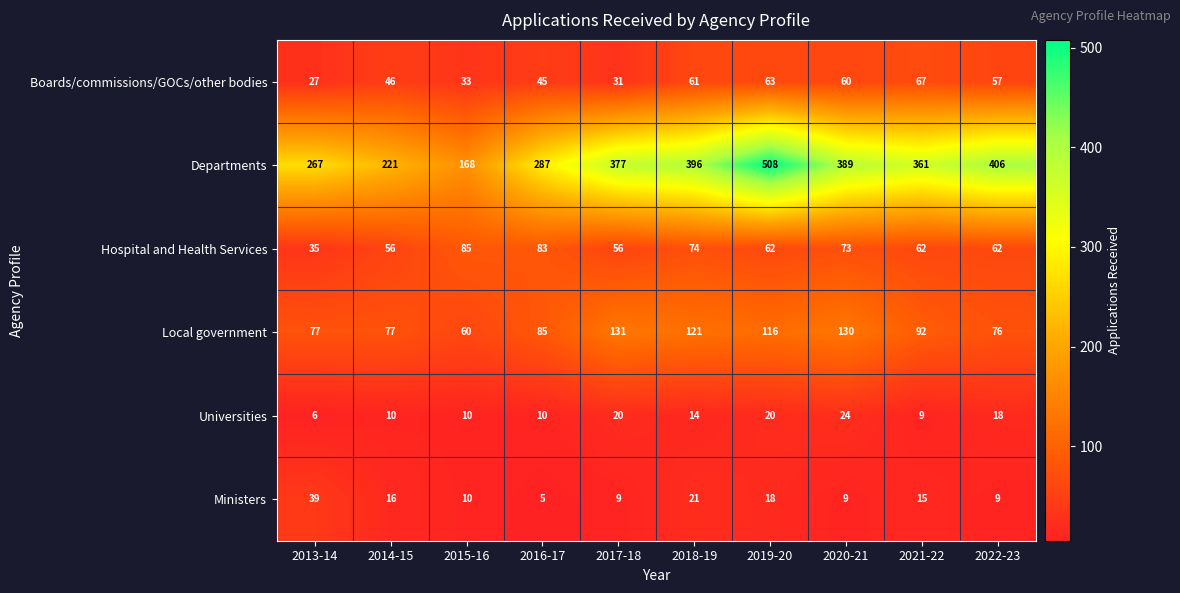

Rank the series at 2020-21 from lowest to highest value.

Ministers, Universities, Boards/commissions/GOCs/other bodies, Hospital and Health Services, Local government, Departments